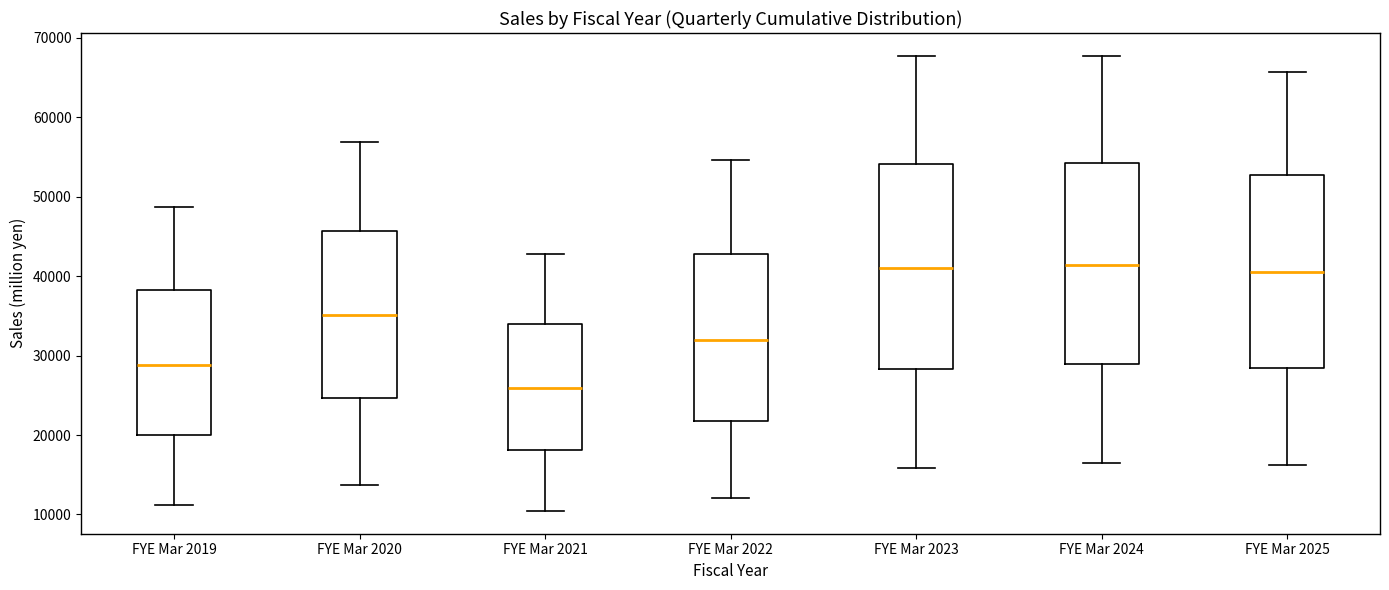

Reading left to right, read every box against the y-axis: the position of its median line, the range the box covers, and the ends of its whiskers. The values are not printed on the chart, so give them approximately, as read against the axis.

FYE Mar 2019: median 29000, box 20000 to 38000, whiskers 11000 to 49000
FYE Mar 2020: median 35000, box 25000 to 46000, whiskers 14000 to 57000
FYE Mar 2021: median 26000, box 18000 to 34000, whiskers 10000 to 43000
FYE Mar 2022: median 32000, box 22000 to 43000, whiskers 12000 to 55000
FYE Mar 2023: median 41000, box 28000 to 54000, whiskers 16000 to 68000
FYE Mar 2024: median 41000, box 29000 to 54000, whiskers 16000 to 68000
FYE Mar 2025: median 40000, box 28000 to 53000, whiskers 16000 to 66000